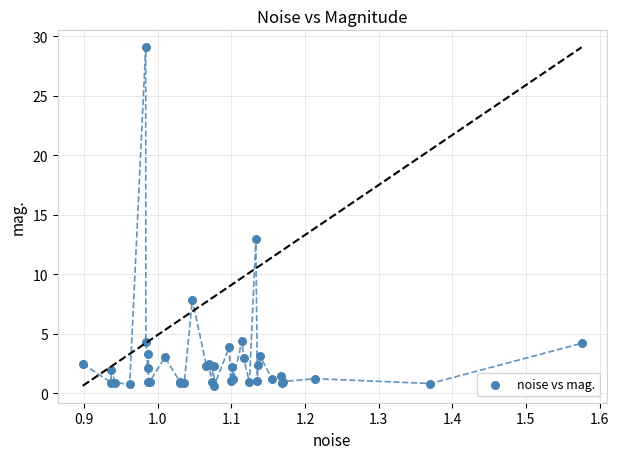

What Y value in the scatter plot is closest to 14?

12.9